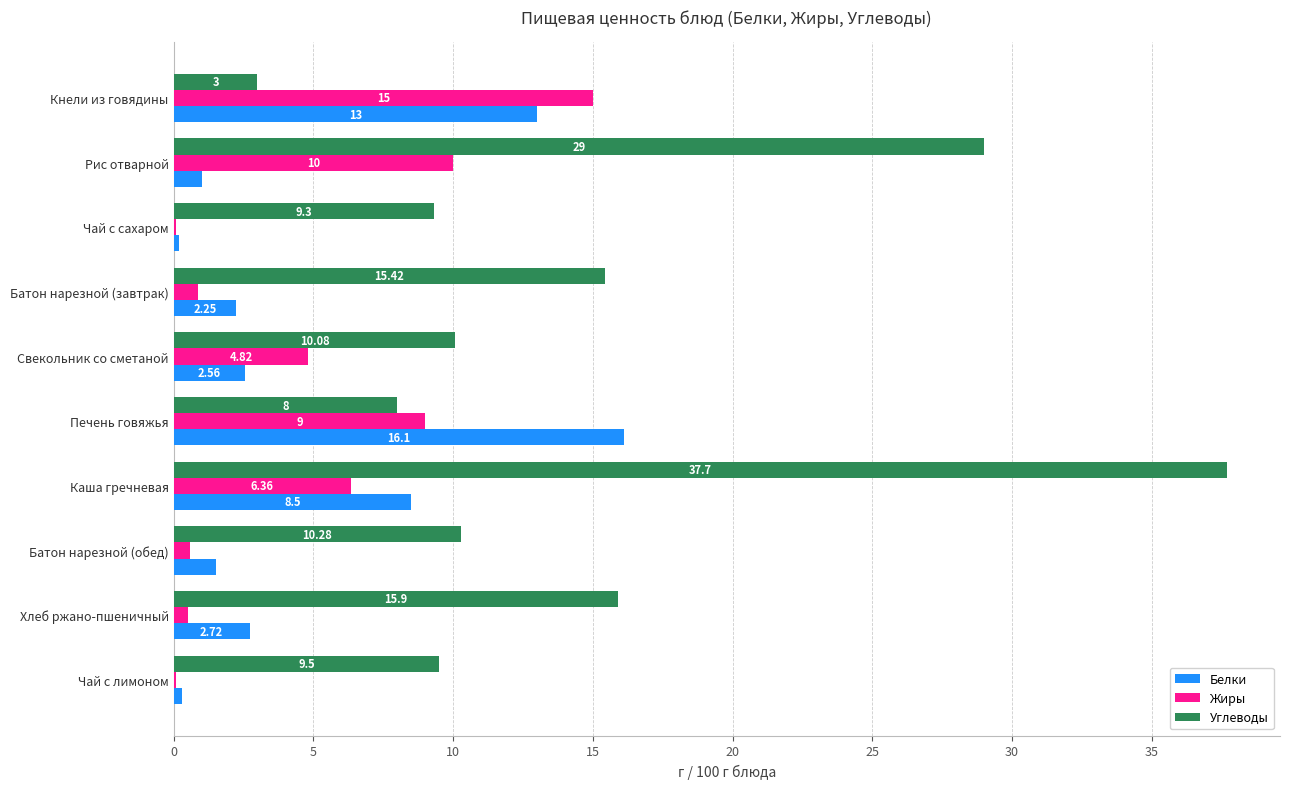

How many data points in Жиры are above 4?

5